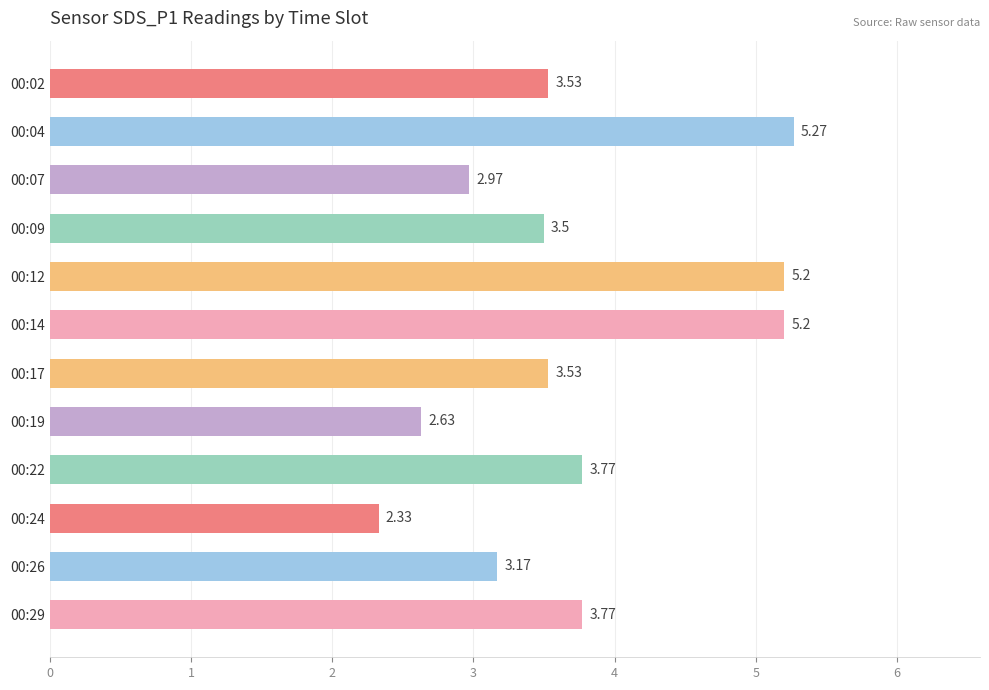

What is the average value?

3.7